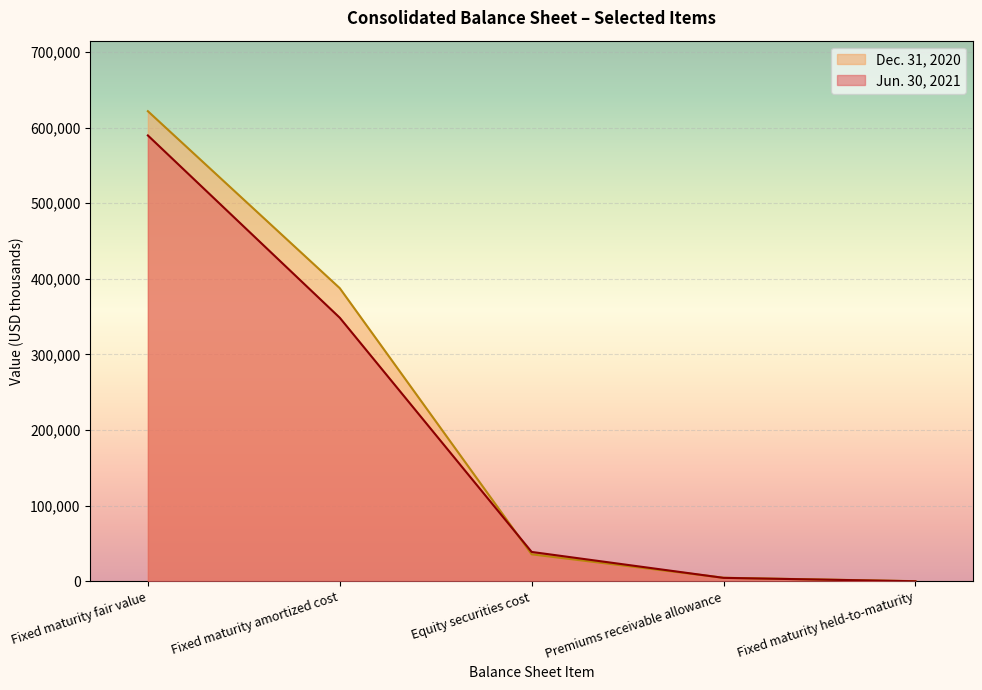

Does the chart display data point markers on the line(s)?

No